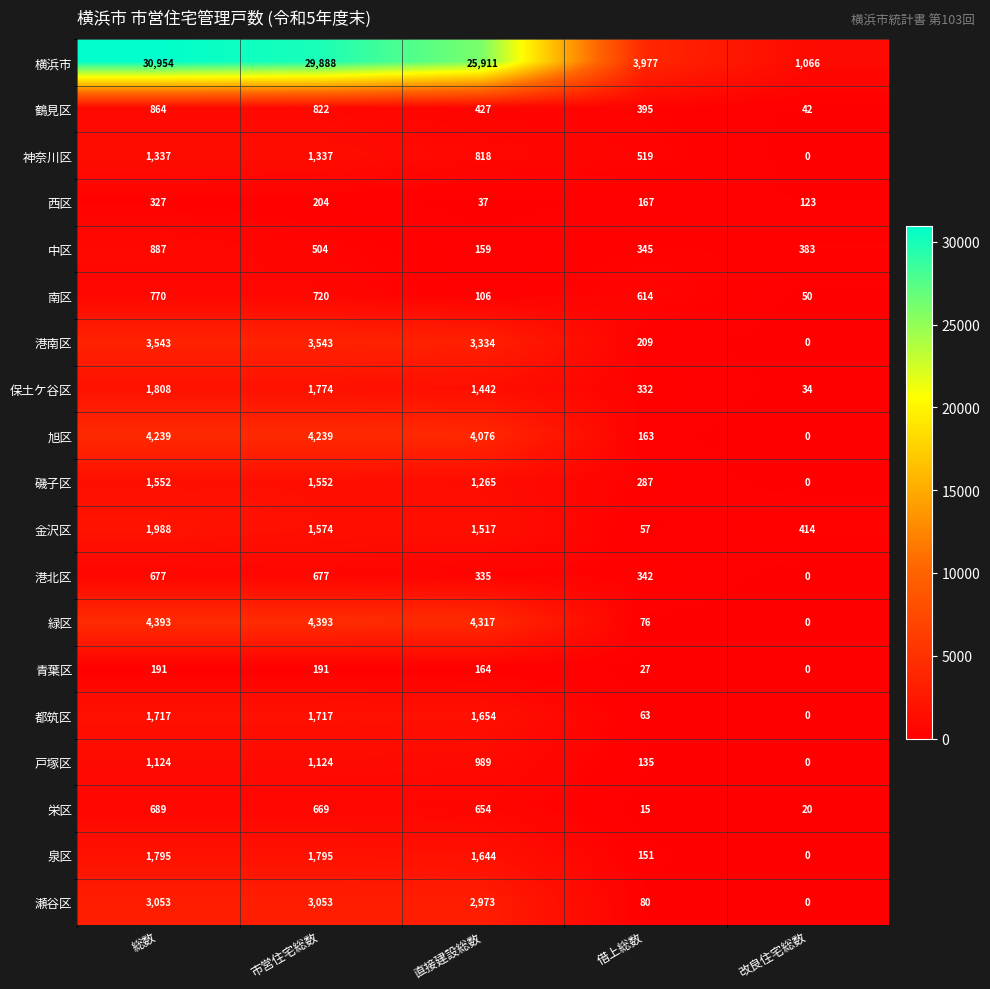

At 市営住宅総数, list the series in order from smallest to largest.

青葉区, 西区, 中区, 栄区, 港北区, 南区, 鶴見区, 戸塚区, 神奈川区, 磯子区, 金沢区, 都筑区, 保土ケ谷区, 泉区, 瀬谷区, 港南区, 旭区, 緑区, 横浜市